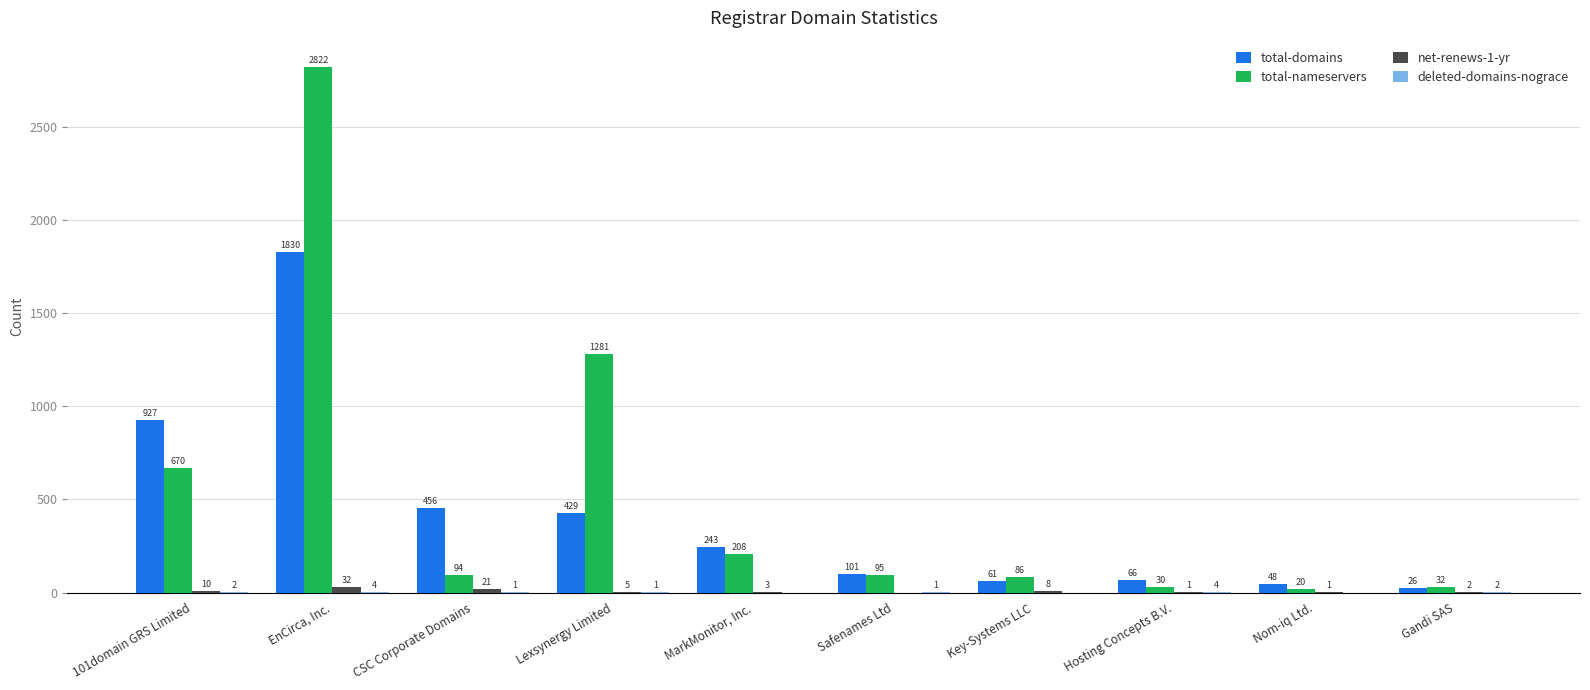

Read the total-domains value at Lexsynergy Limited.

429